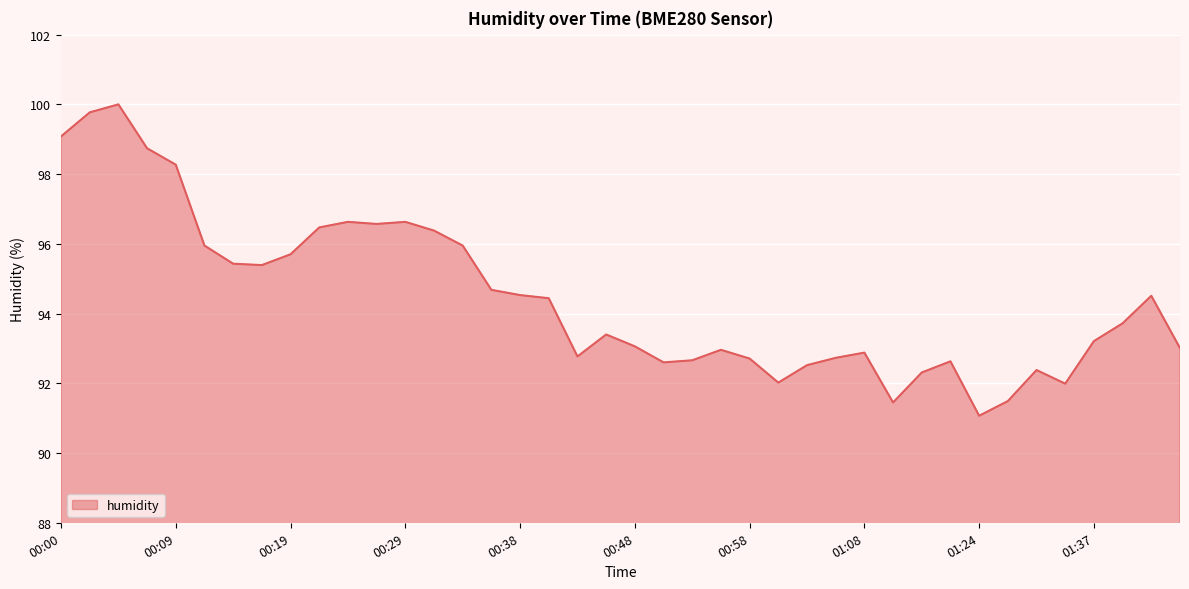

What is the difference between the maximum and minimum values?

8.9